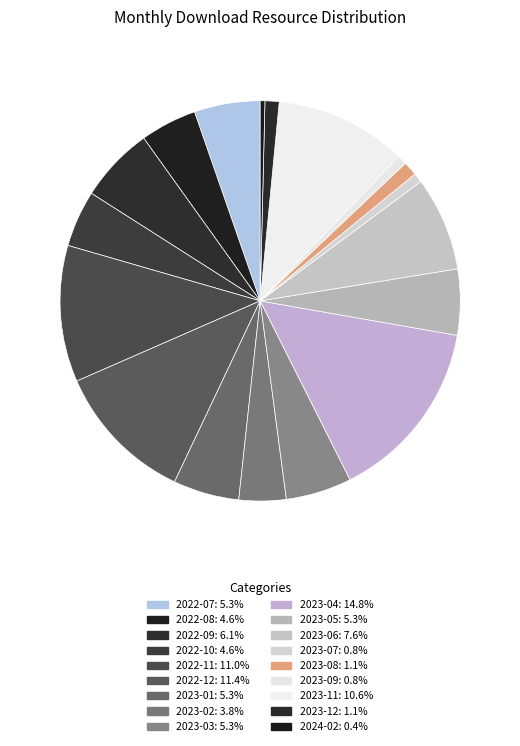

Does any single category account for the majority?

No